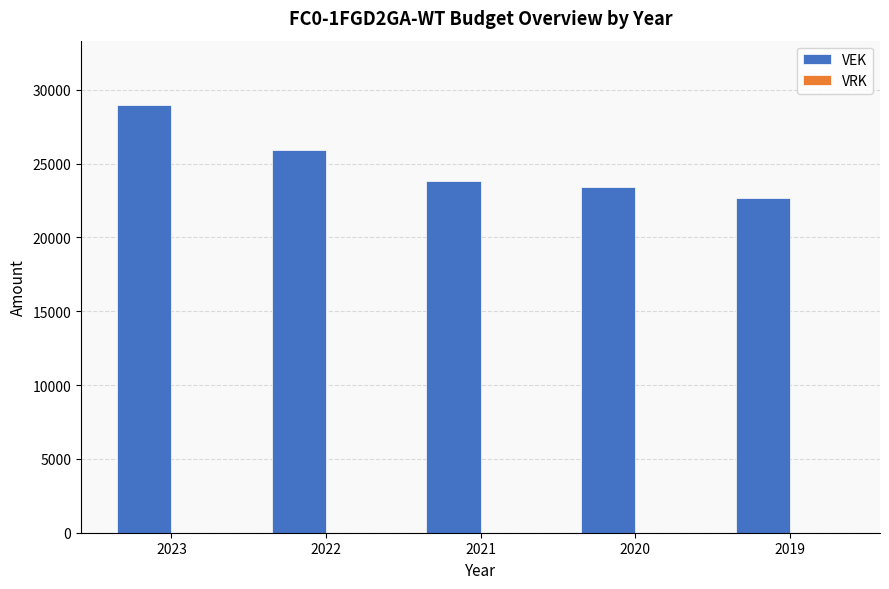

What is the minimum value shown in the chart?

22636